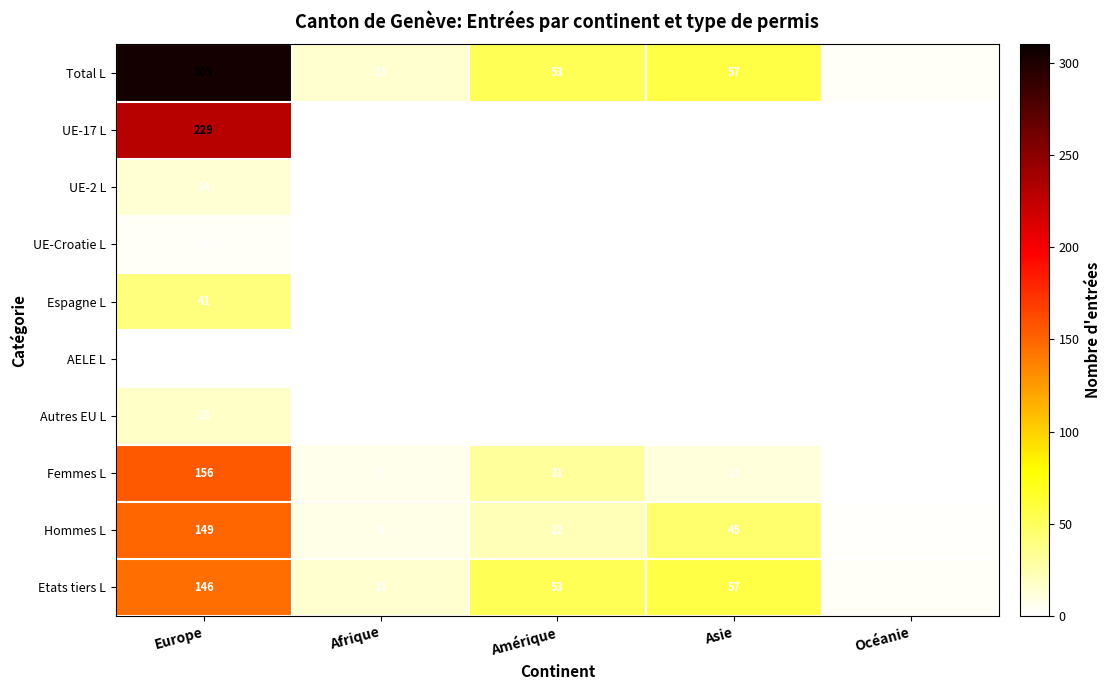

List the series in order of their peak value, lowest first.

AELE L, UE-Croatie L, UE-2 L, Autres EU L, Espagne L, Etats tiers L, Hommes L, Femmes L, UE-17 L, Total L